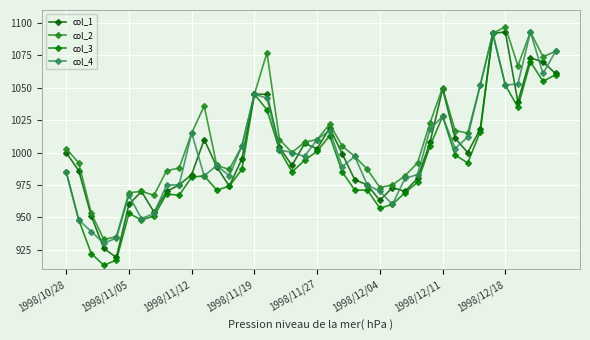

Which series has the largest range (max minus min)?

col_3